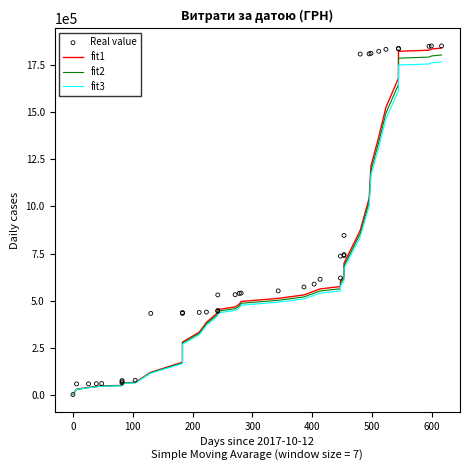

Which series has the widest spread of Y values?

Real value